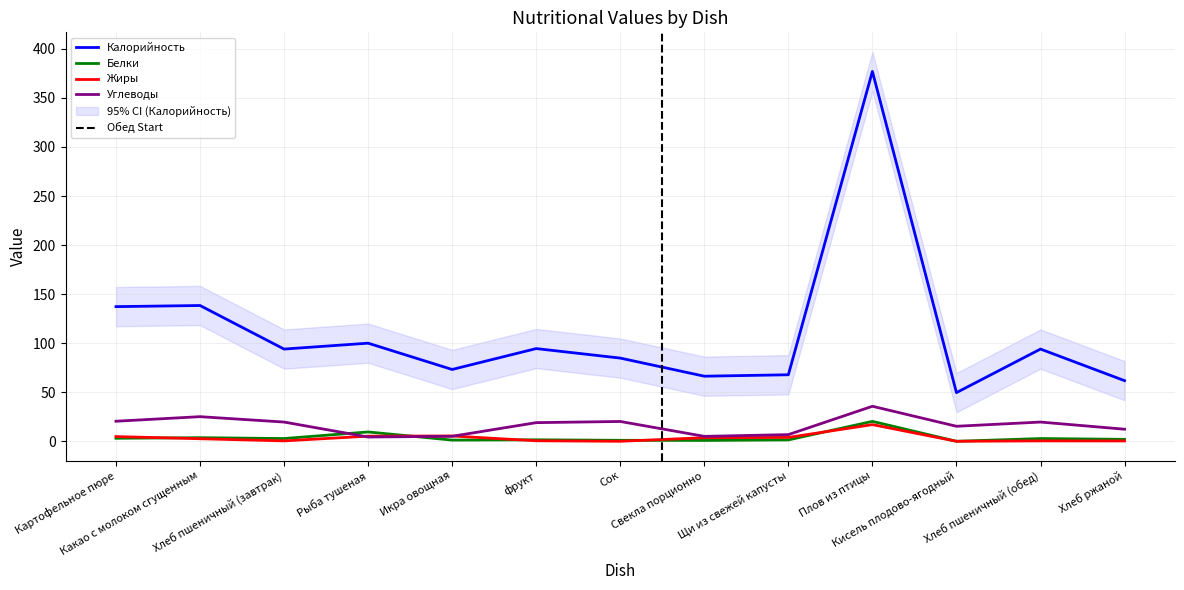

The value of Белки at Хлеб пшеничный (завтрак) is 2.8. True or false?

True